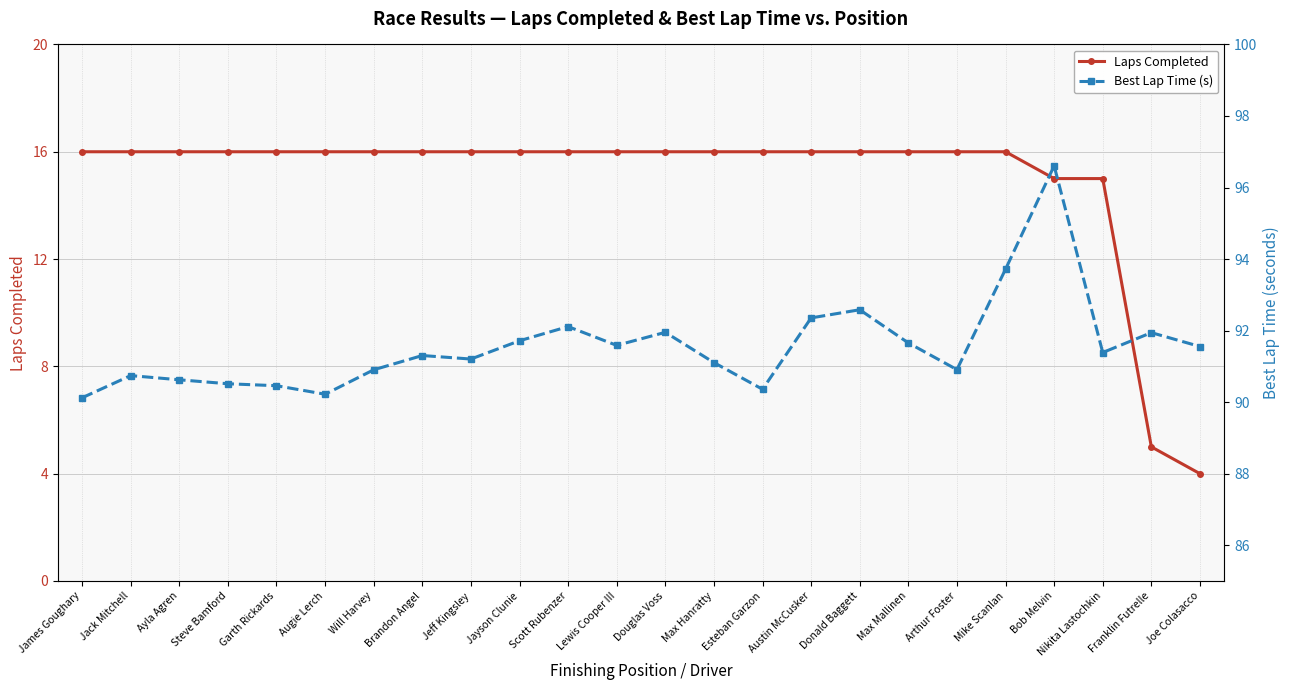

The value of Best Lap Time (s) at Steve Bamford is 60.1. True or false?

False